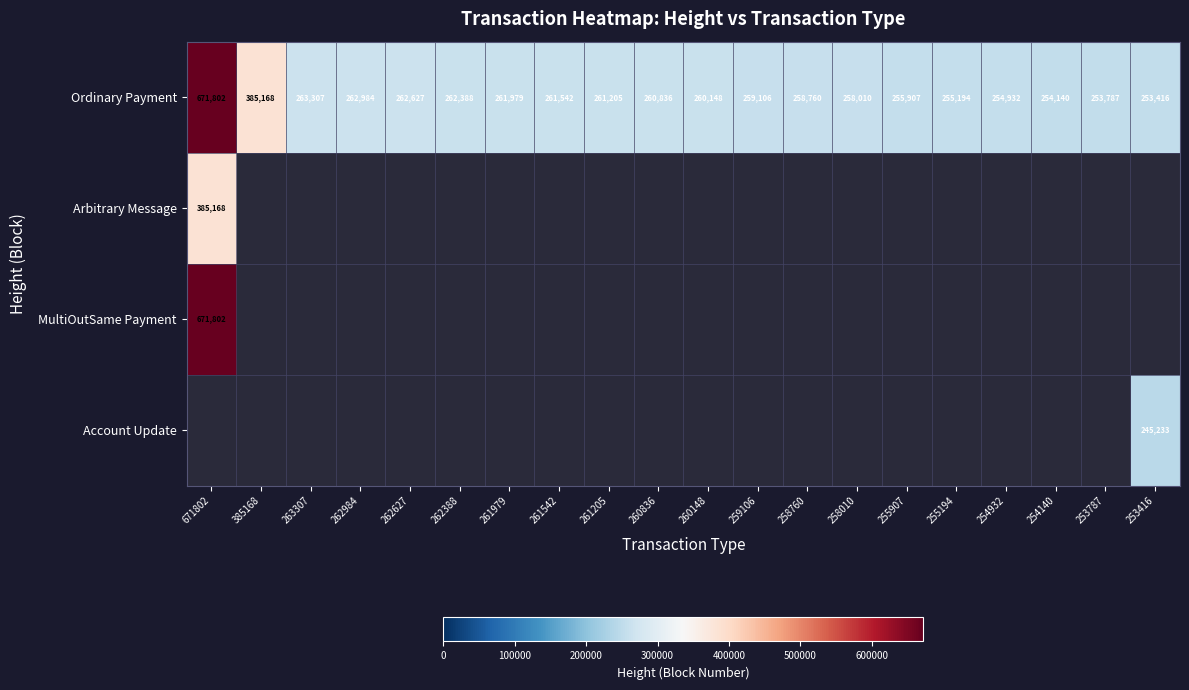

How many data points in Ordinary Payment are less than 260836?

10